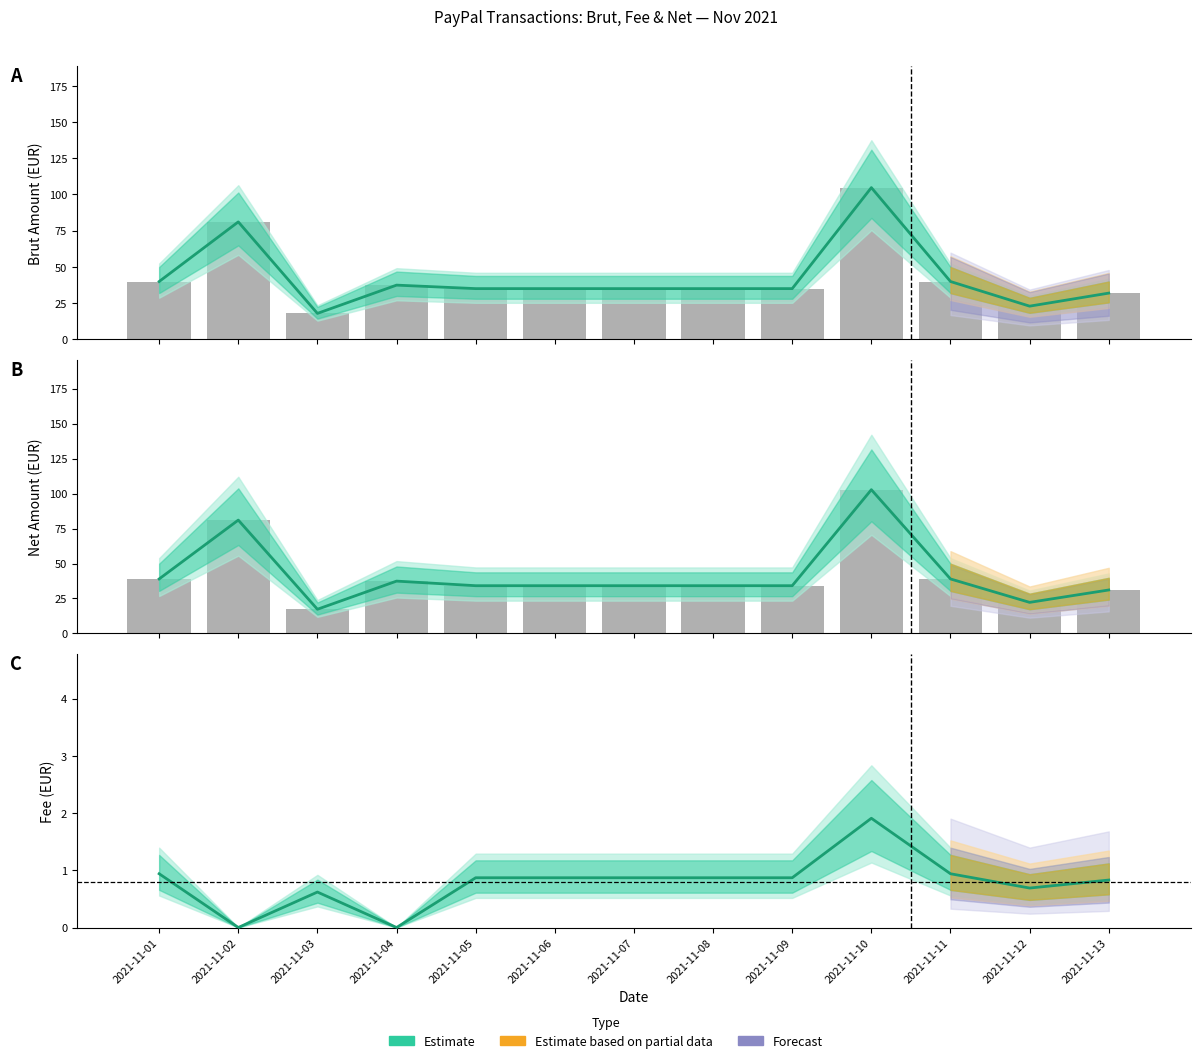

List the labels in order of value, largest first.

2021-11-10, 2021-11-01, 2021-11-11, 2021-11-05, 2021-11-06, 2021-11-07, 2021-11-08, 2021-11-09, 2021-11-13, 2021-11-12, 2021-11-03, 2021-11-02, 2021-11-04